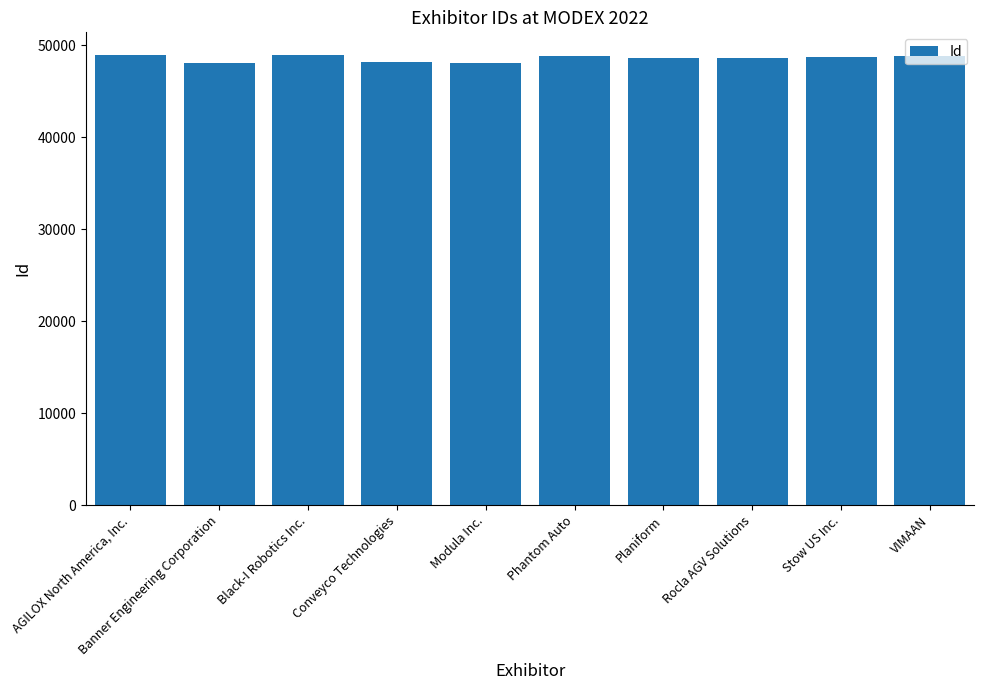

What is the label of the 7th bar from the left?

Planiform